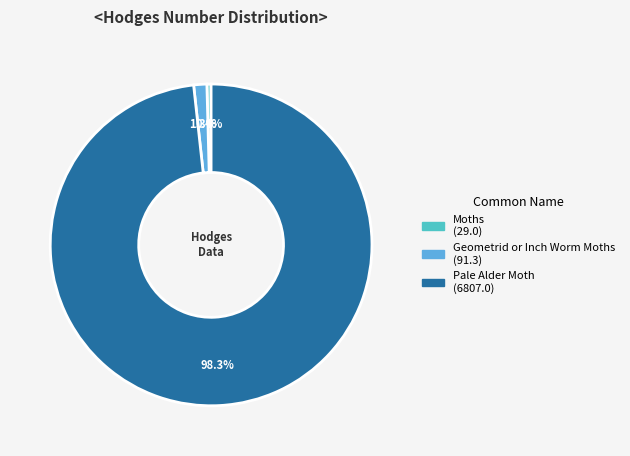

Is there any slice that represents more than half of the pie?

Yes